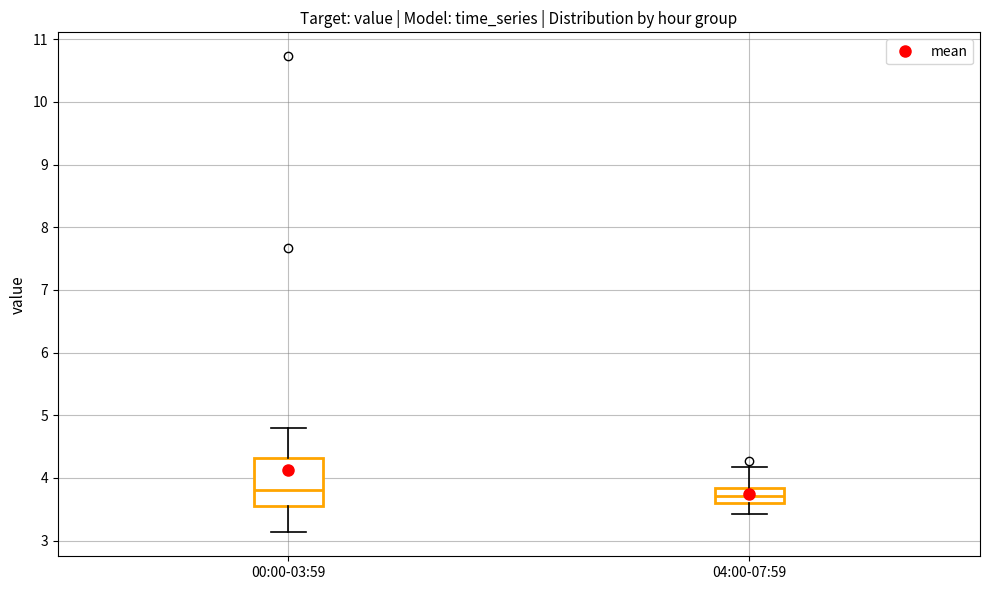

Where is the lower edge of the box for 04:00-07:59 on the y-axis? The values are not printed on the chart, so give them approximately, as read against the axis.

3.6